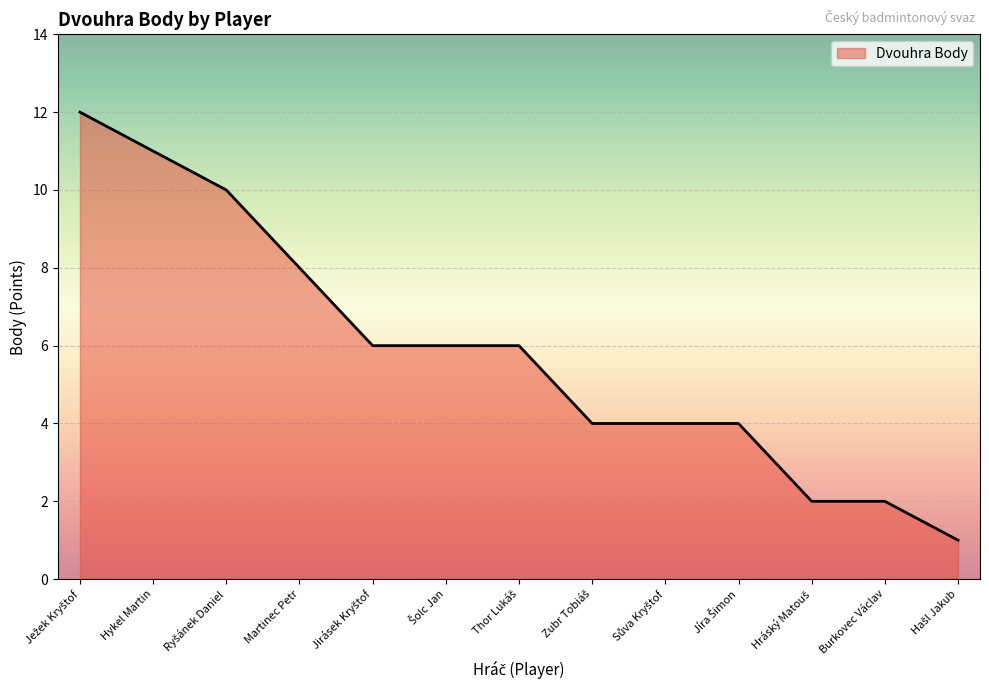

What position from the left is Hykel Martin?

2